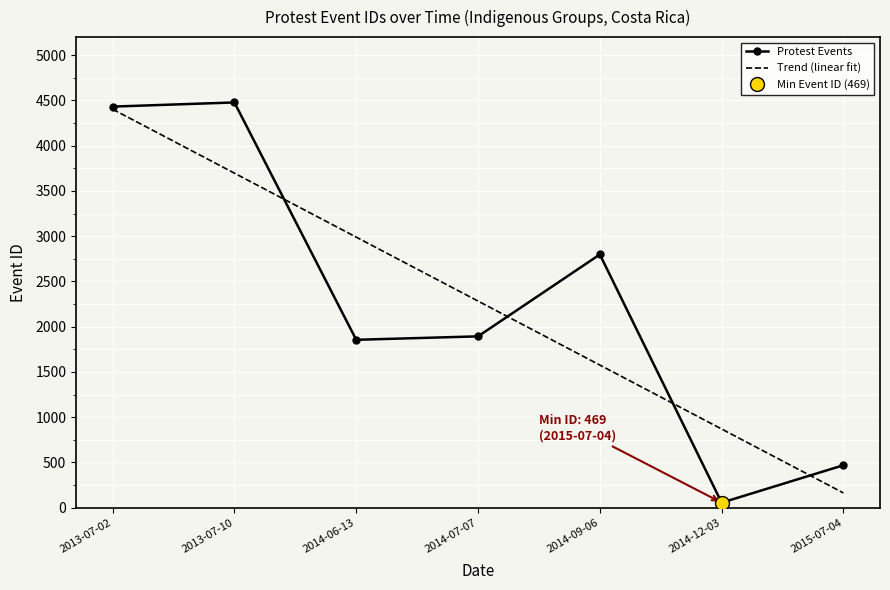

True or false: Protest Events has more than 0 points higher than both neighbors.

True